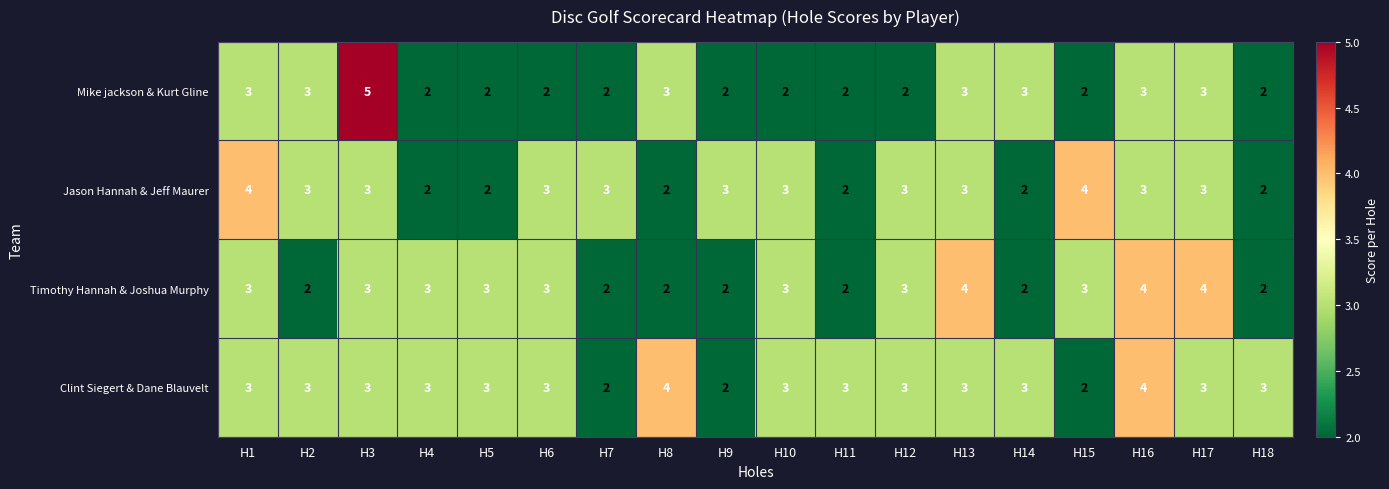

Count the Mike jackson & Kurt Gline values in the range 2 to 3.

17